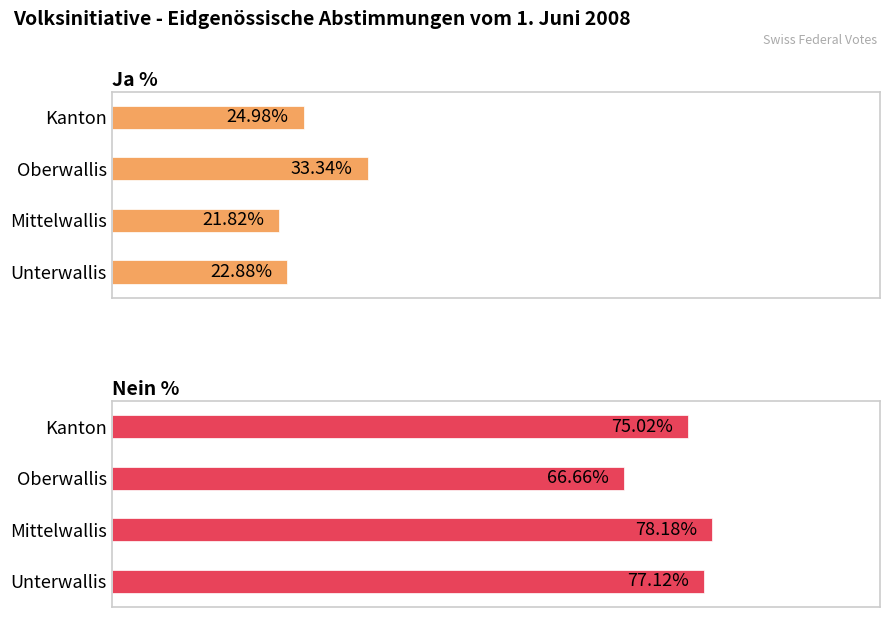

What is the highest value of the Ja % series?

33.3